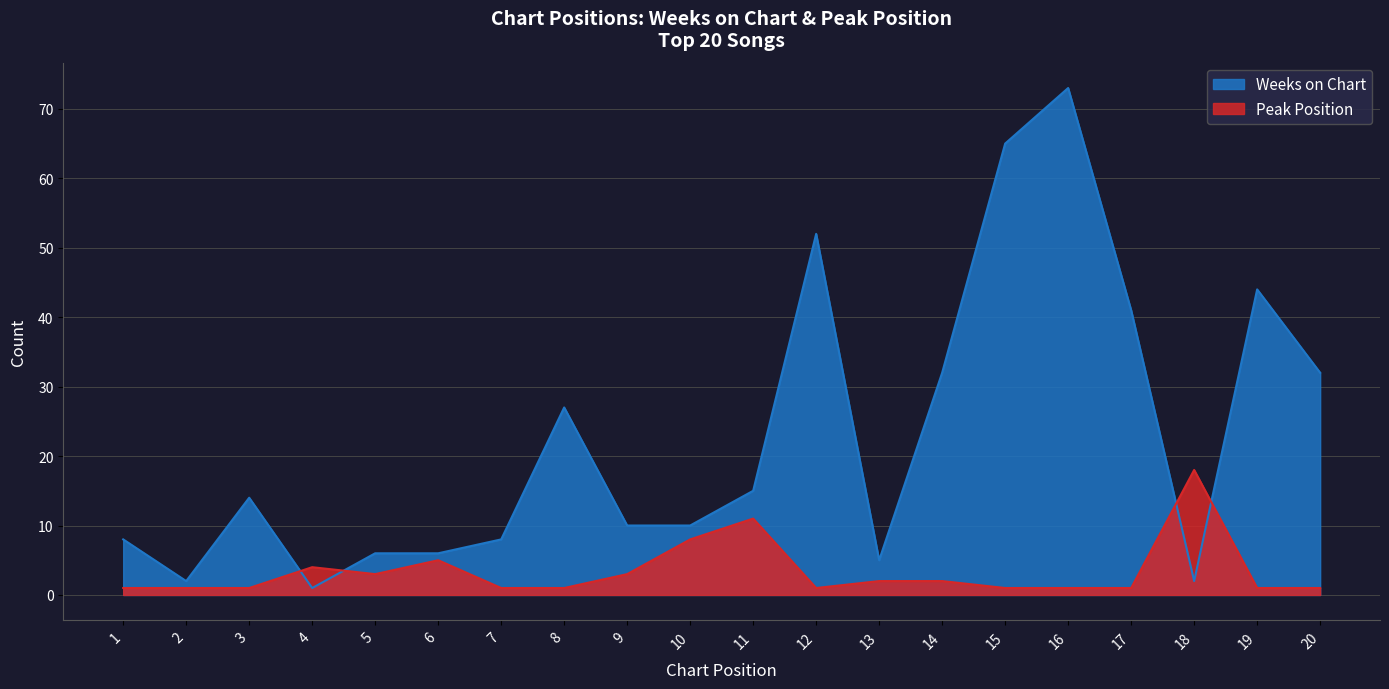

At which category is the sum across all series the highest?

16